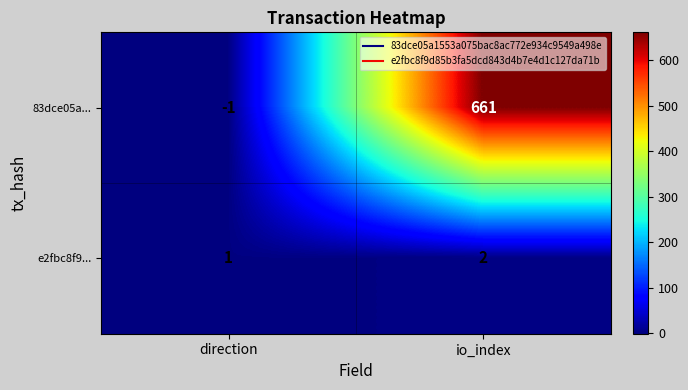

Reading left to right, list all the values displayed in this chart.

83dce05a...: -1	661
e2fbc8f9...: 1	2